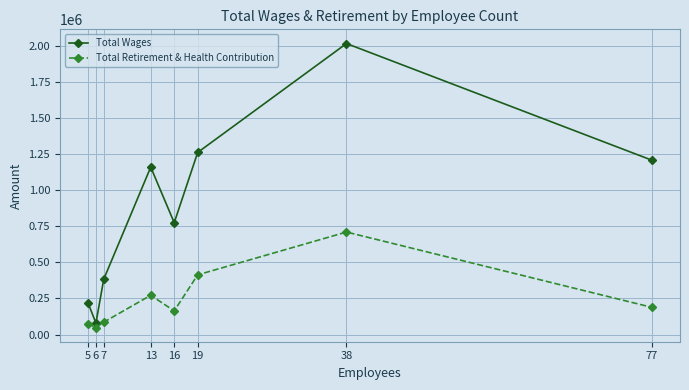

How many data points does each series have?

8